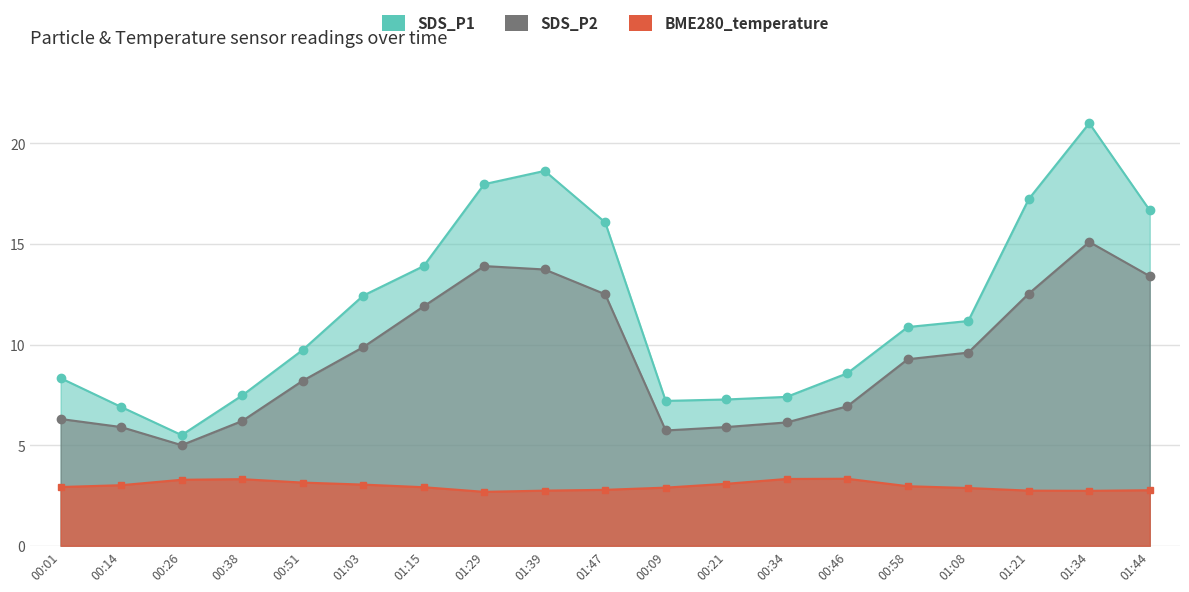

What is the value of the SDS_P2 point at the 19th from the left?

13.4